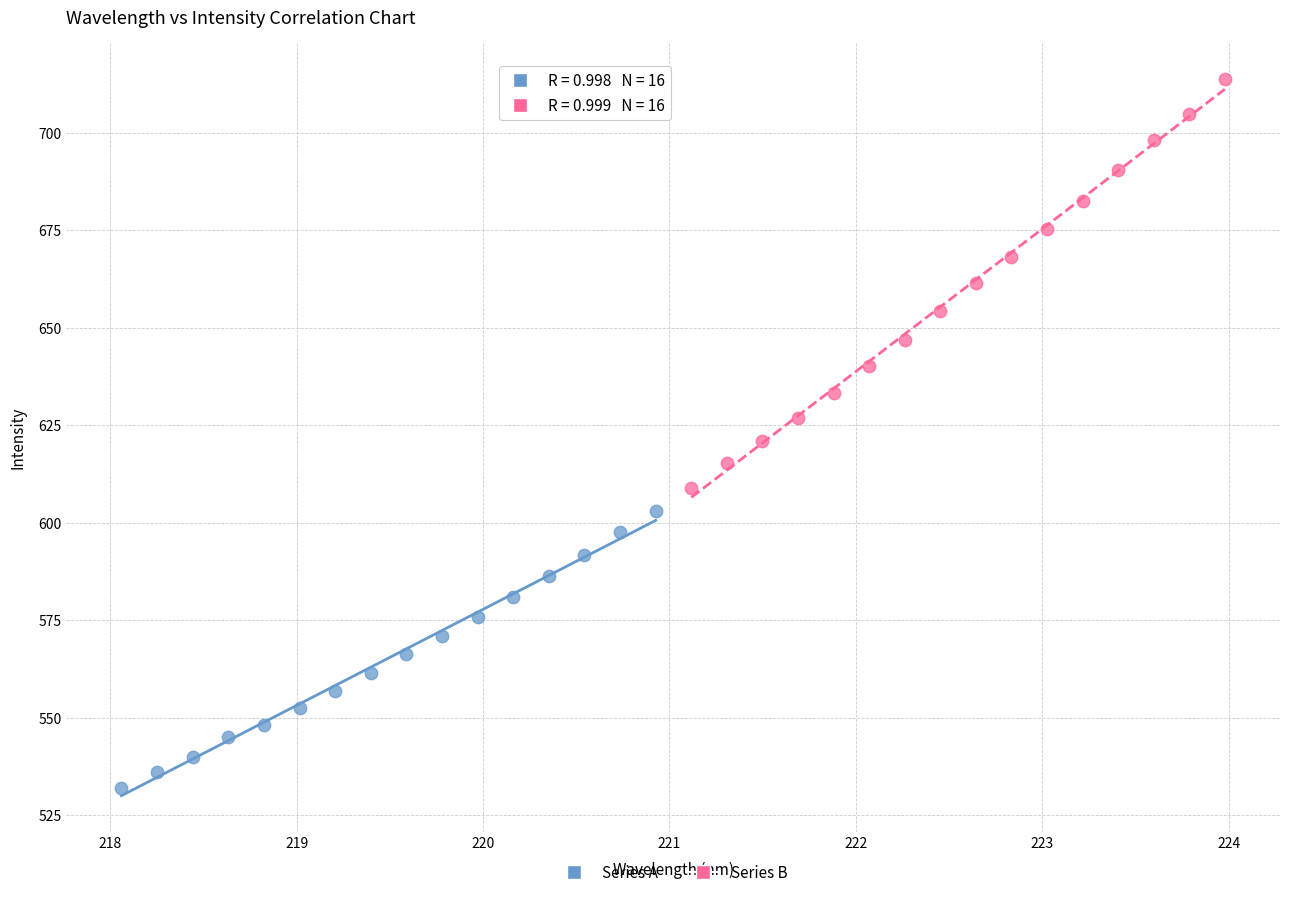

Which series reaches the minimum Y coordinate?

Series A